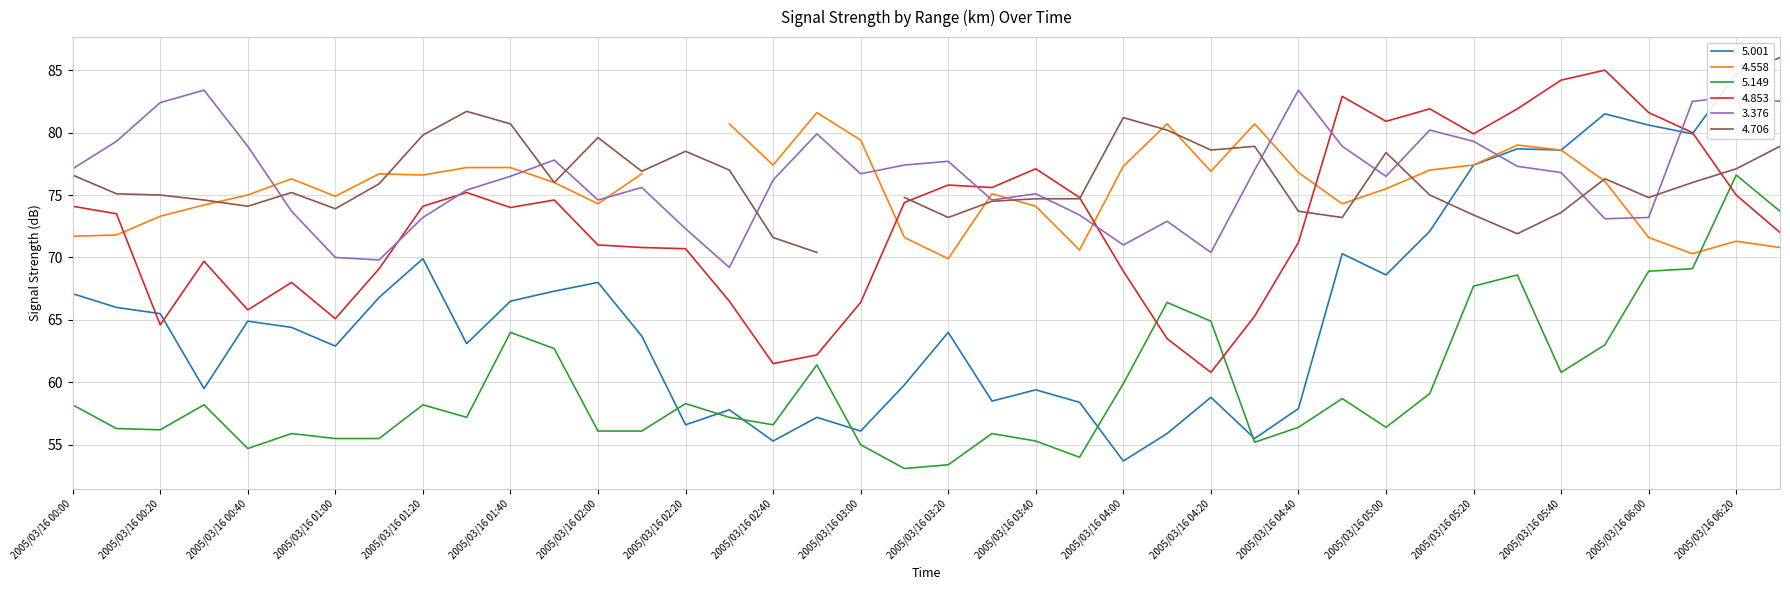

Is it true that 5.149 equals 55.5 at 2005/03/16 01:10?

True